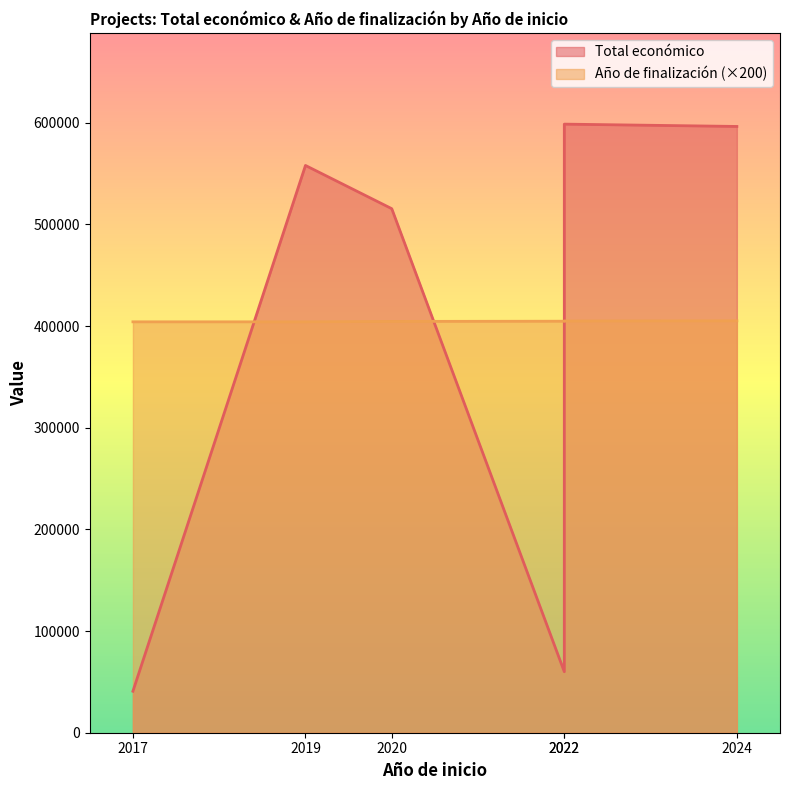

What is the value of the Año de finalización point at the 3rd from the left?

2026